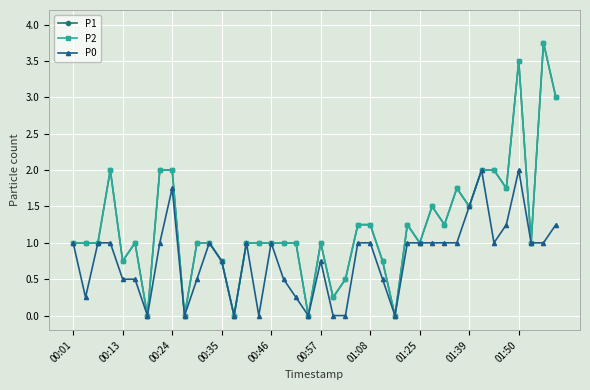

What is the sum of all P0 values?

31.2